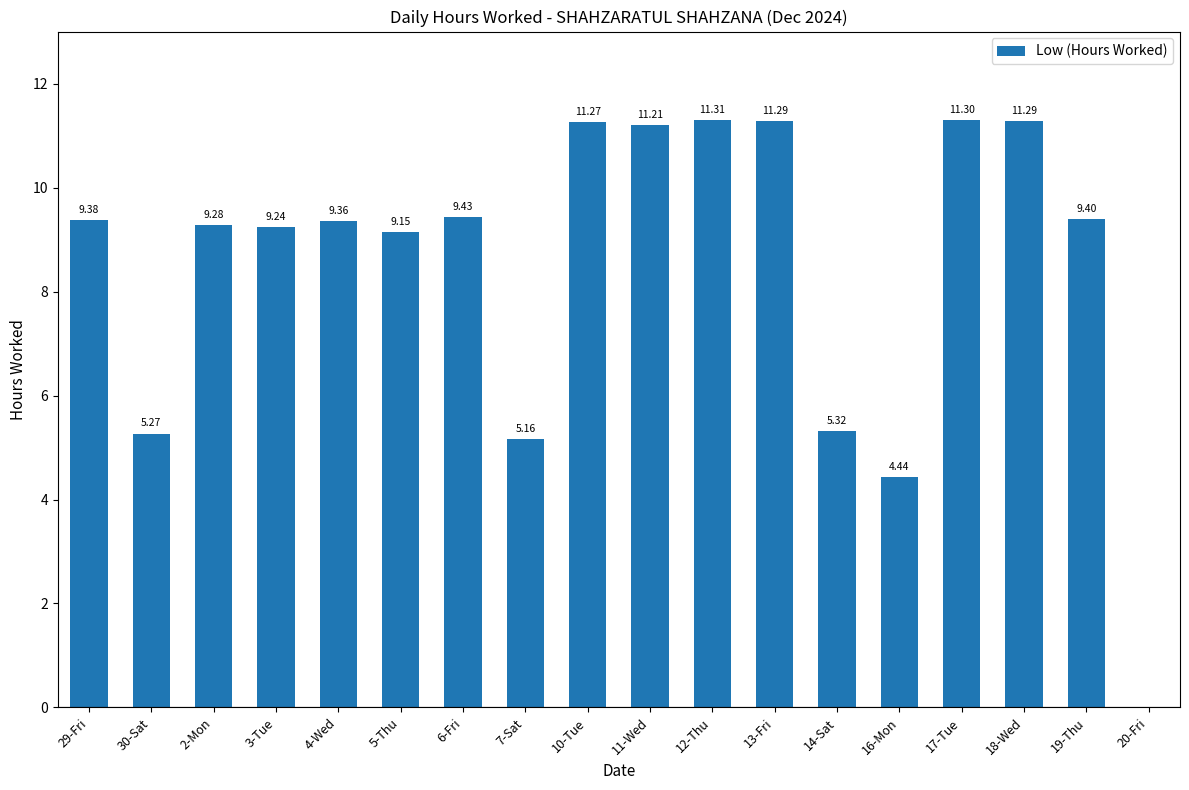

What is the sum of all values?

153.1